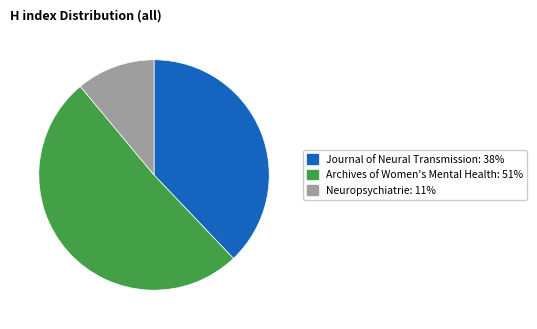

Is it true that Neuropsychiatrie is 11% of the pie?

True